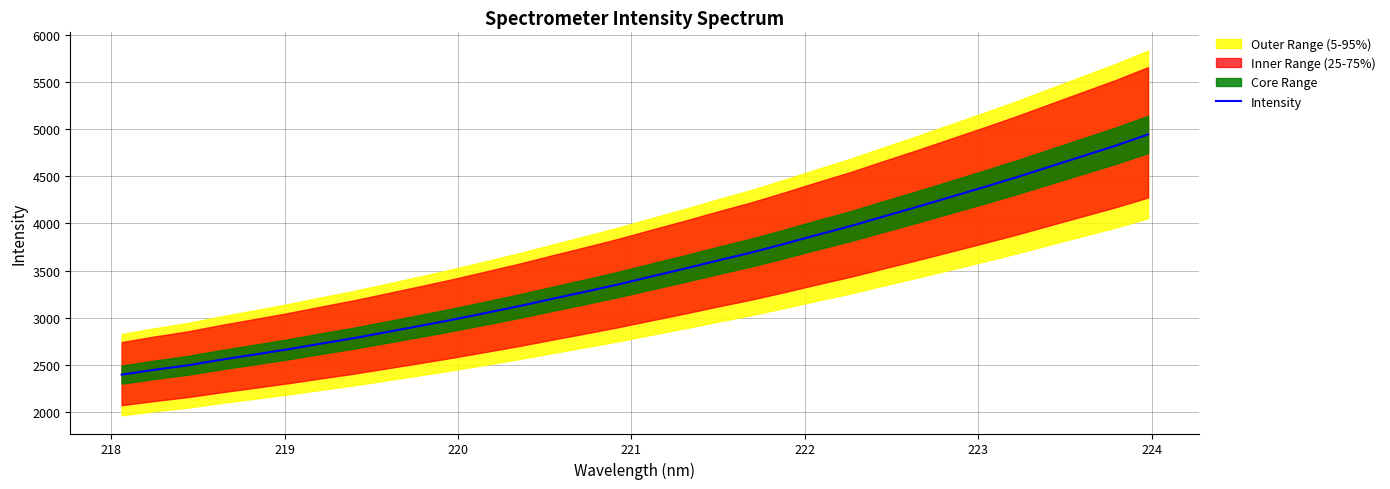

What is the lowest value of the Intensity series?

2394.9